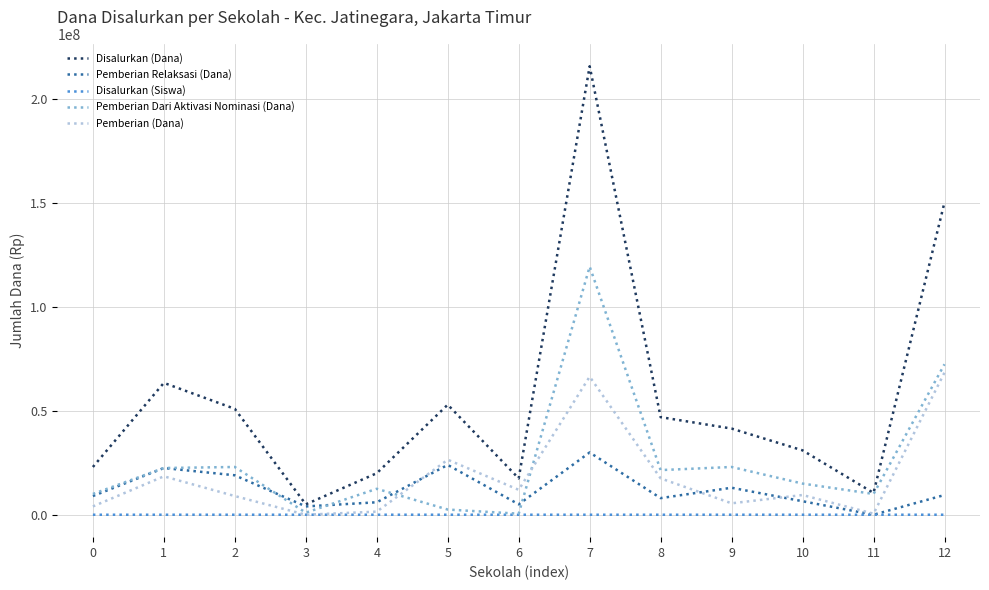

What is the minimum value for Disalurkan (Dana)?

5000000